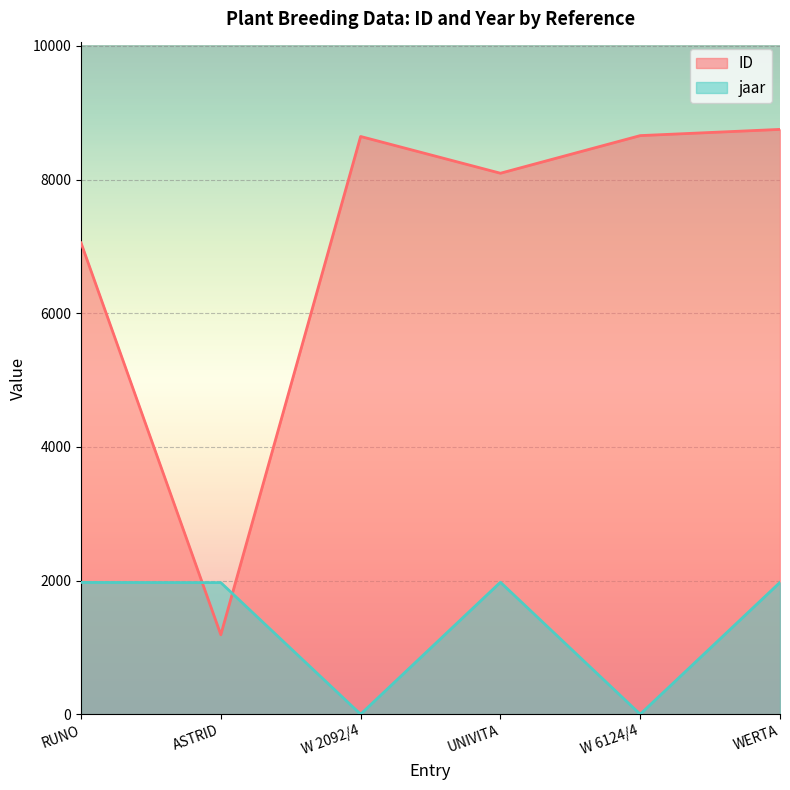

The value of jaar at RUNO is 2934. True or false?

False